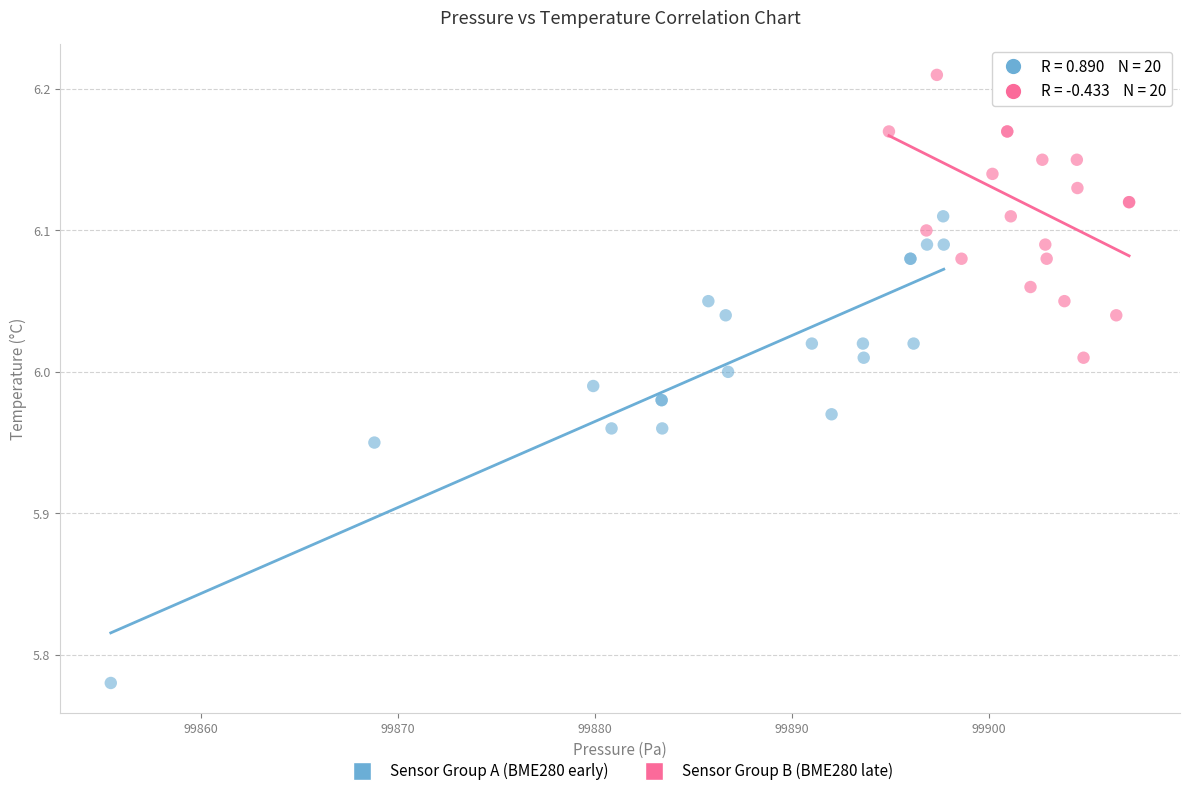

Which series reaches the maximum Y coordinate?

Sensor Group B (BME280 late)